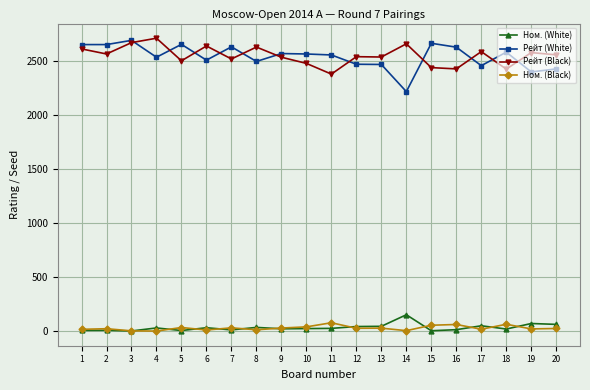

Which series has the widest spread of values?

Рейт (White)